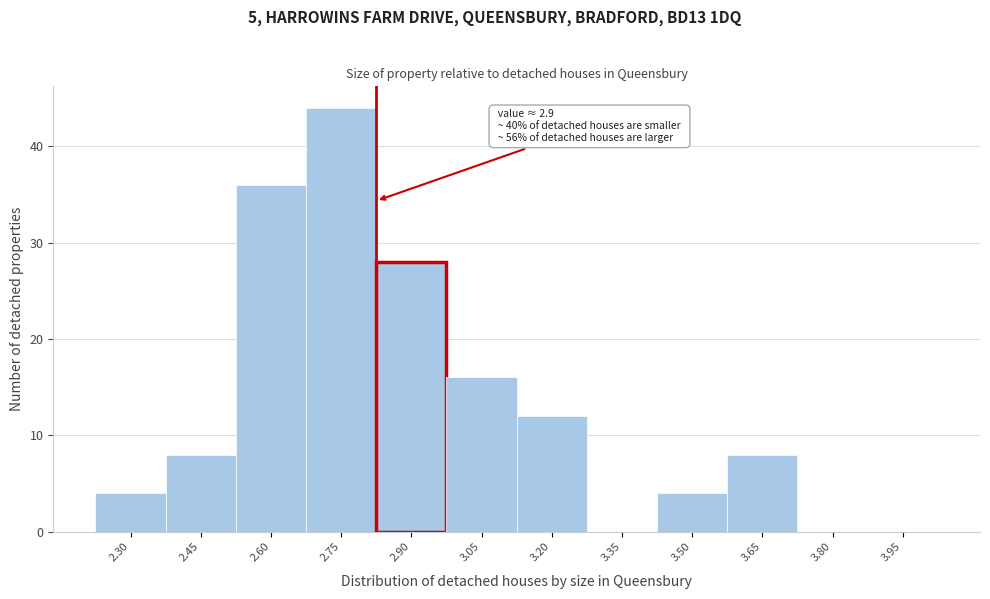

Reading right to left, list all the values displayed in this chart.

3.95=0	3.80=0	3.65=8	3.50=4	3.35=0	3.20=12	3.05=16	2.90=28	2.75=44	2.60=36	2.45=8	2.30=4